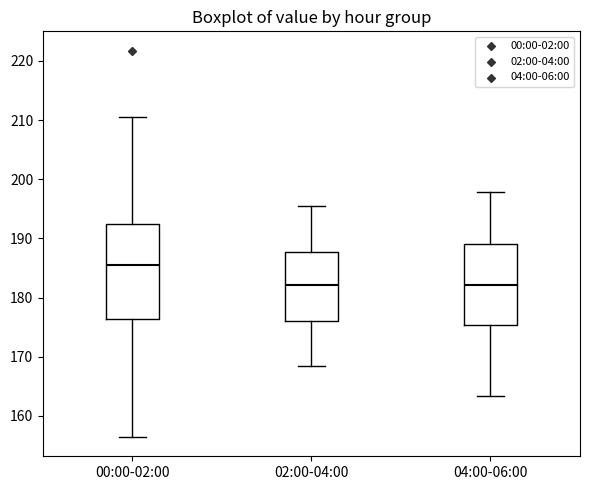

Reading left to right, transcribe this box plot: for each box, give where its median line is, the range the box spans, and where its two whiskers end, as read against the y-axis. The values are not printed on the chart, so give them approximately, as read against the axis.

00:00-02:00: median 186, box 176 to 192, whiskers 156 to 211
02:00-04:00: median 182, box 176 to 188, whiskers 169 to 195
04:00-06:00: median 182, box 175 to 189, whiskers 163 to 198